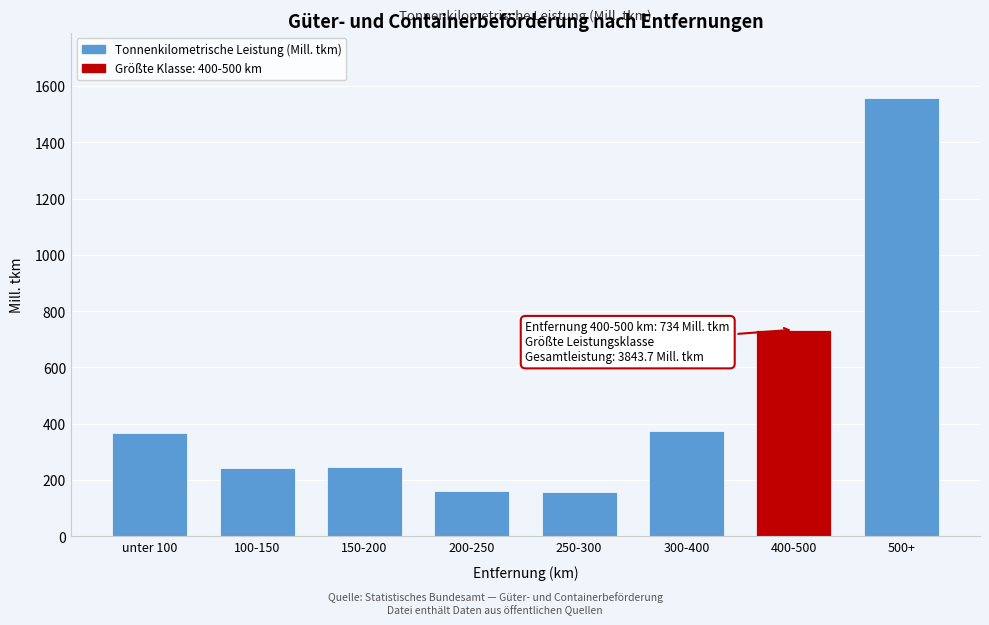

The value at 400-500 is 734.5. True or false?

True